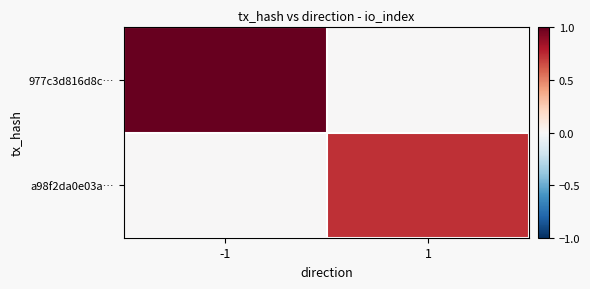

How many series are shown in this chart?

2